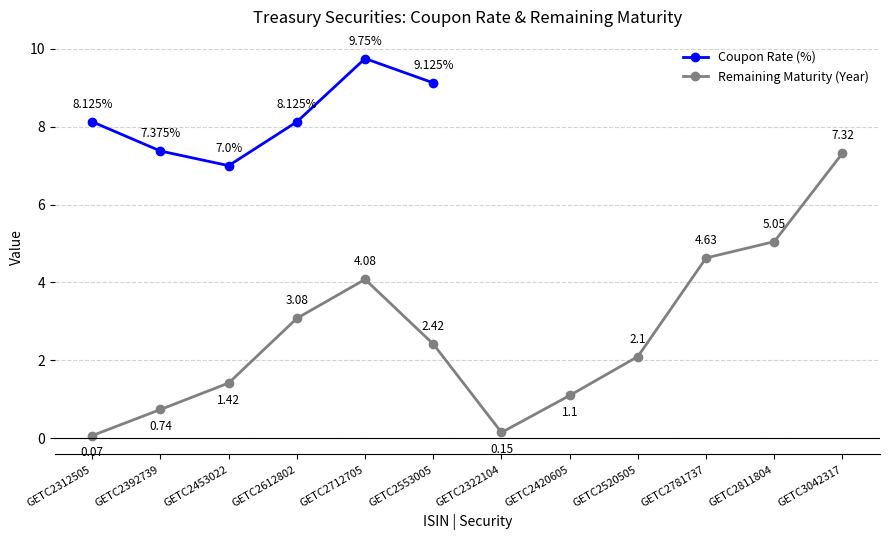

List the labels in order of Remaining Maturity (Year) value, largest first.

GETC3042317, GETC2811804, GETC2781737, GETC2712705, GETC2612802, GETC2553005, GETC2520505, GETC2453022, GETC2420605, GETC2392739, GETC2322104, GETC2312505